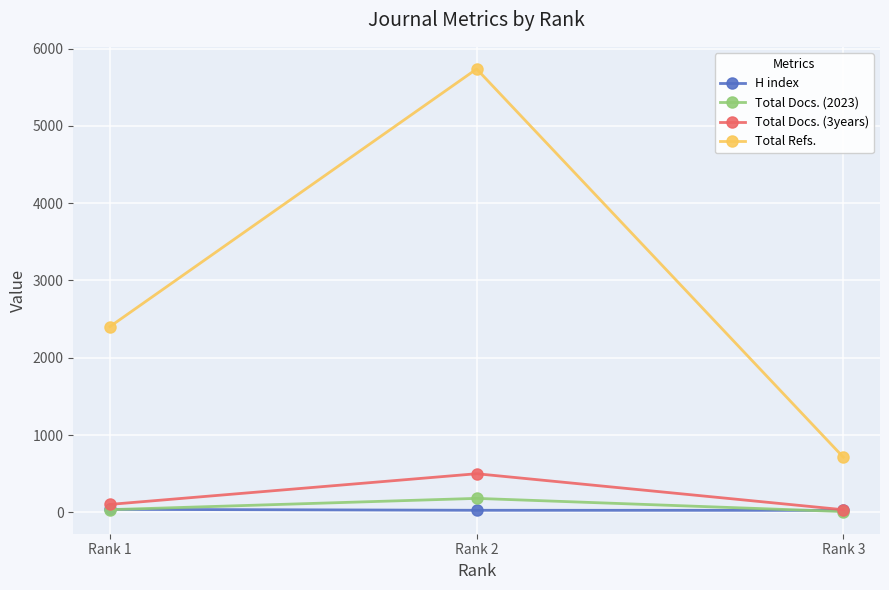

What is the value of the Total Docs. (3years) point at the 2nd from the left?

499